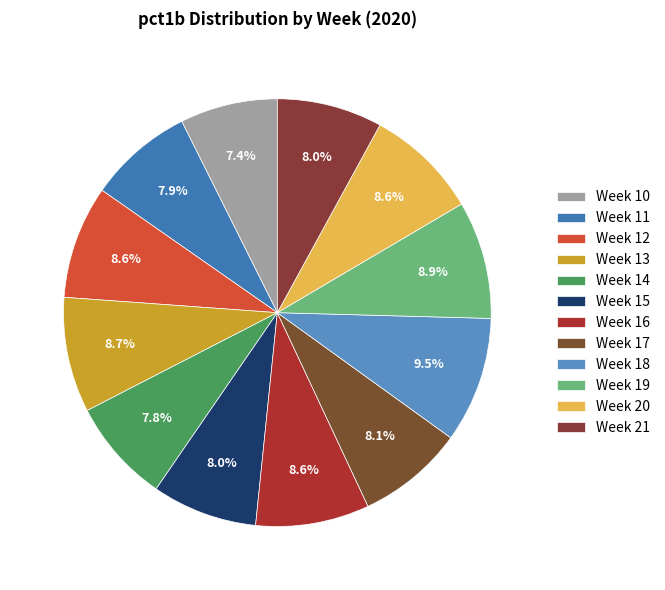

The Week 19 slice represents 1% of the pie. True or false?

False